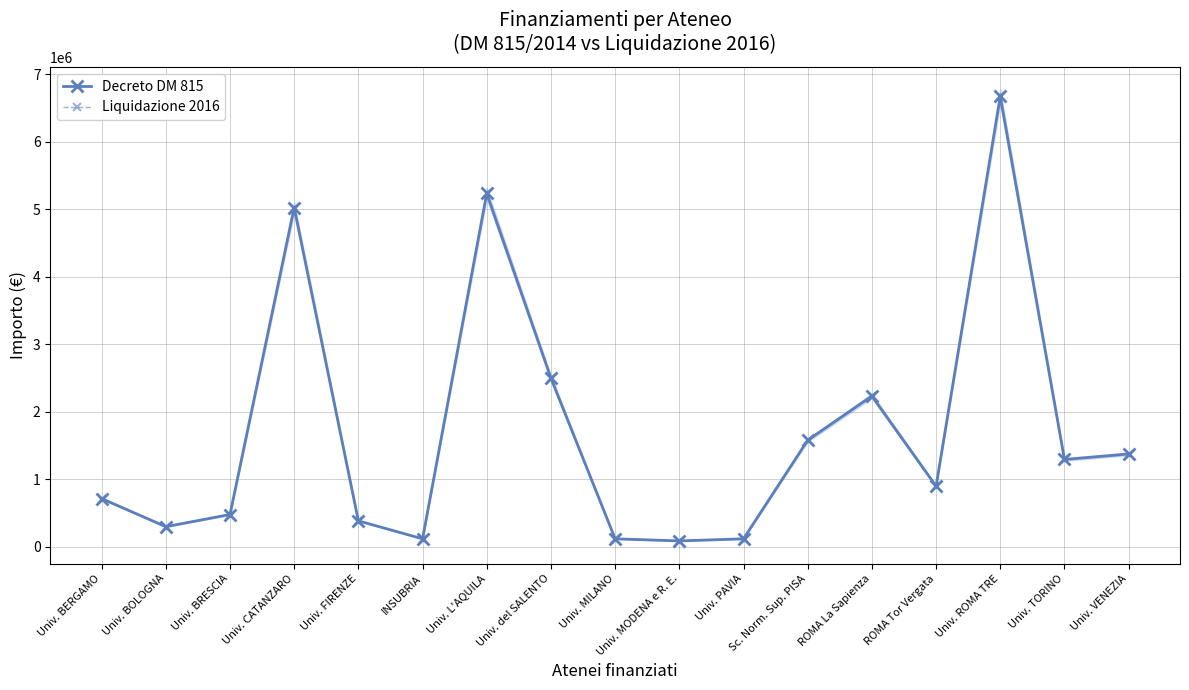

At which category is the sum across all series the highest?

Univ. ROMA TRE